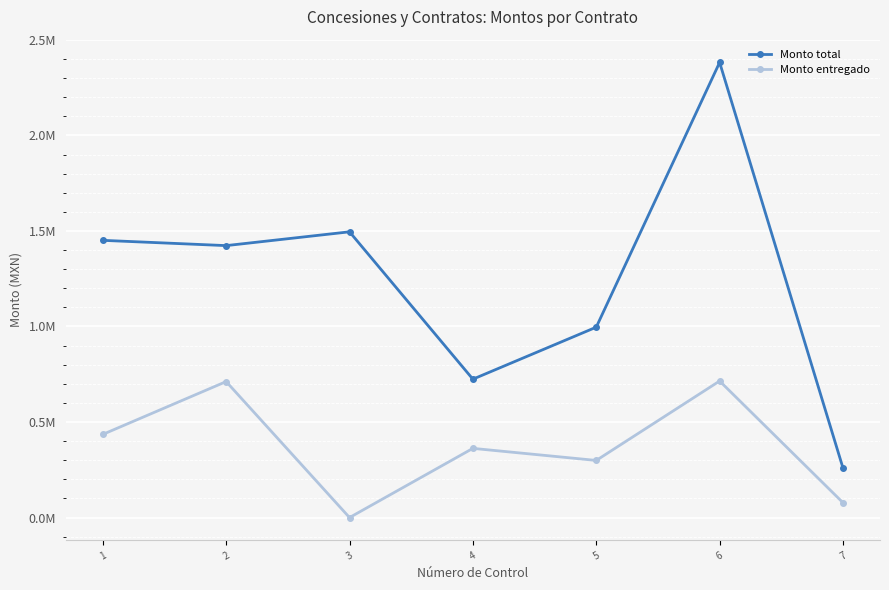

What is the total value across all series at 2?

2134764.5